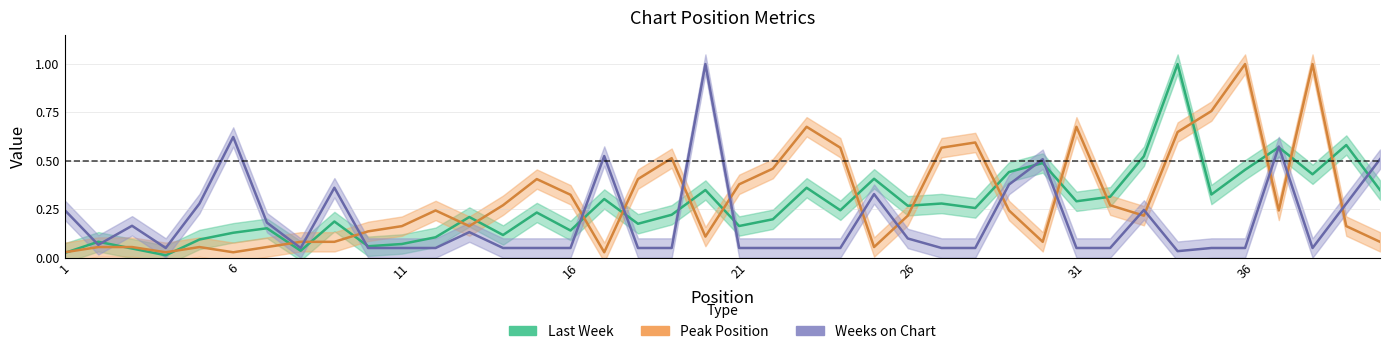

How many lines are shown in the chart?

3